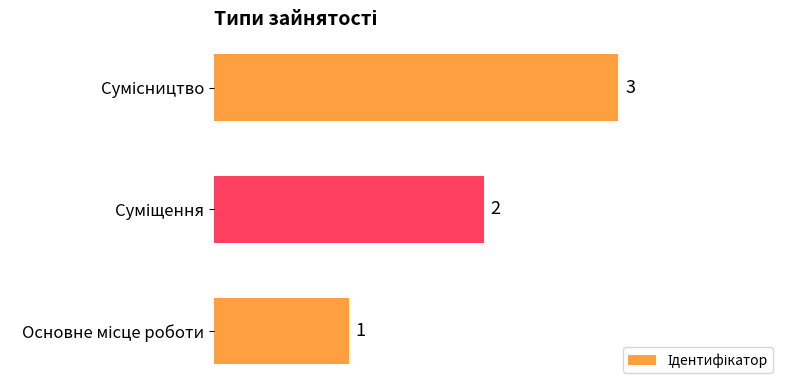

Count the number of data series in this chart.

1